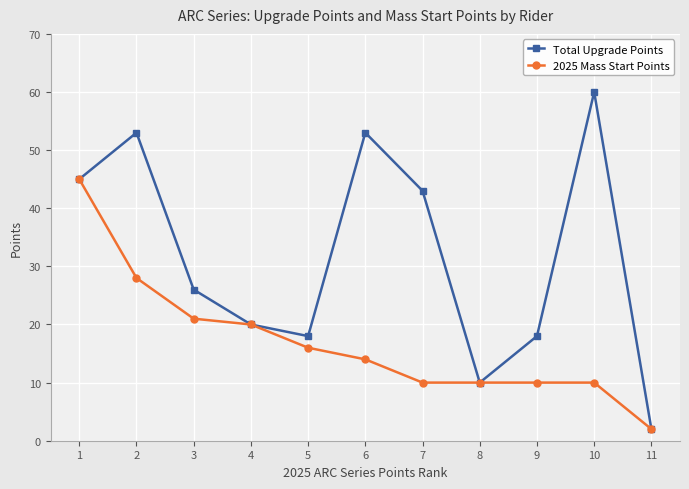

How many series are shown in this chart?

2